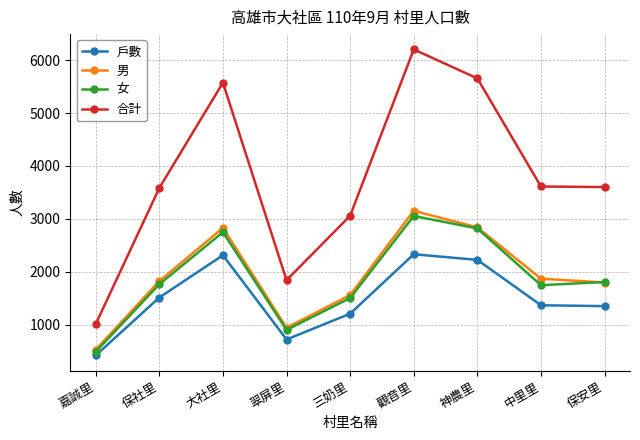

What is the value of the 男 point at the 9th from the left?

1795